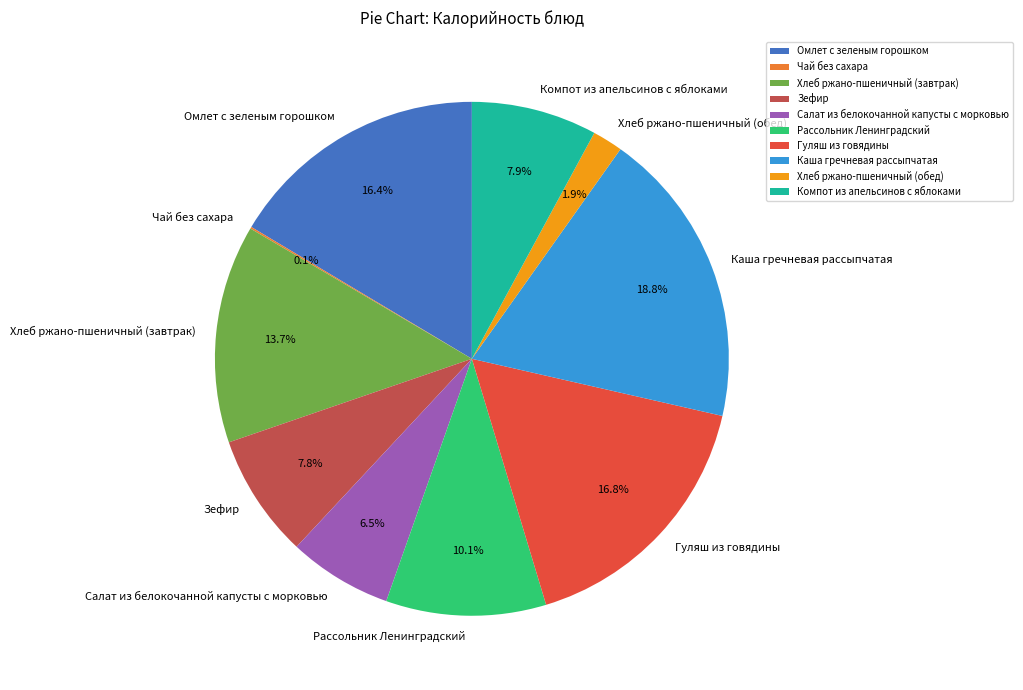

To the nearest percent, what is the average slice percentage?

10%